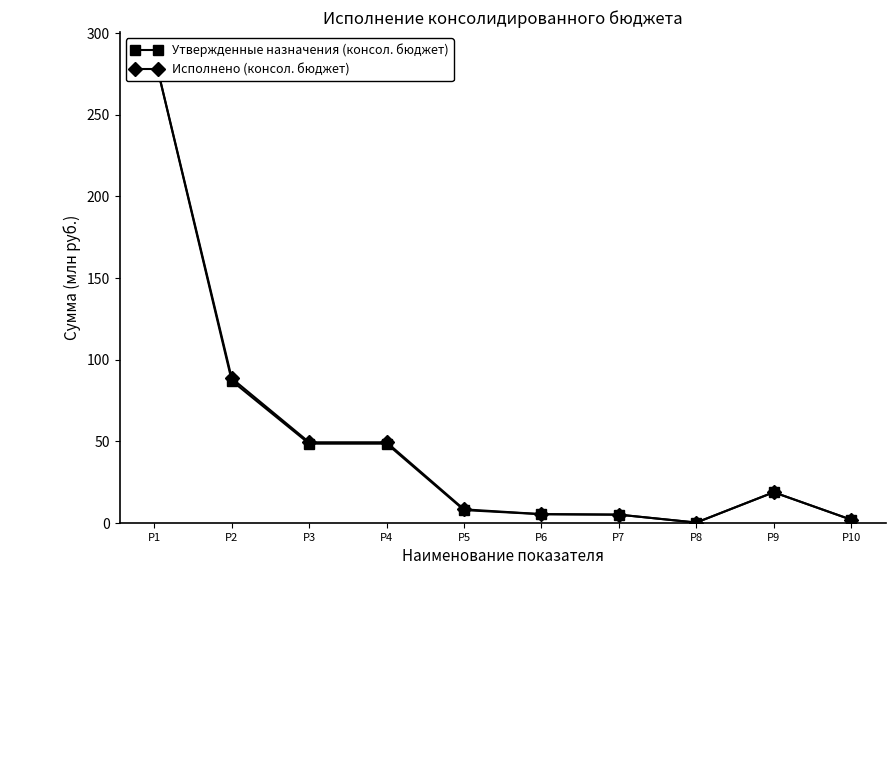

What is the sum of the Исполнено (консол. бюджет) values at P6 and P7?

10.6